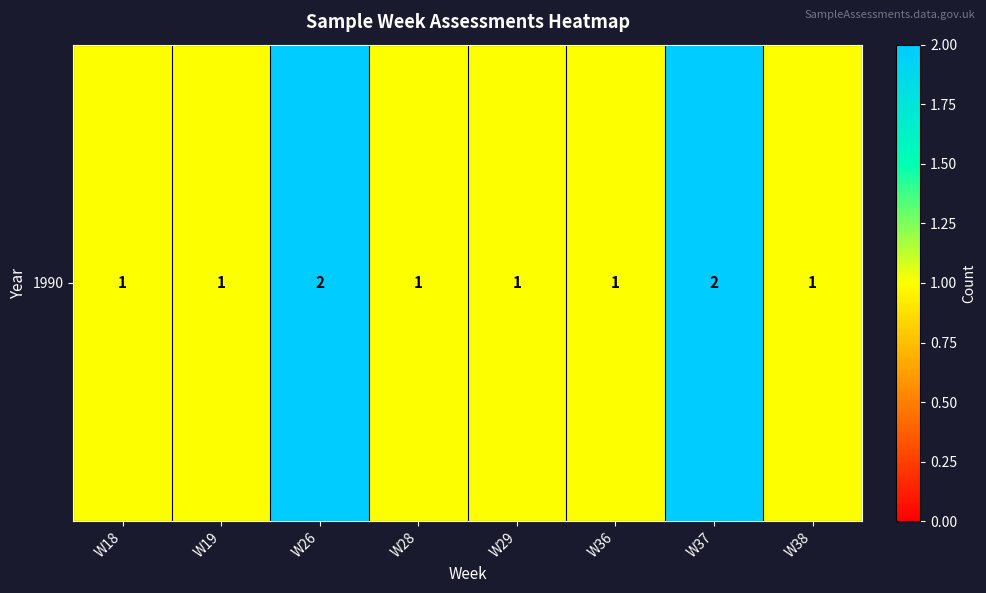

How many distinct data groups are displayed?

1